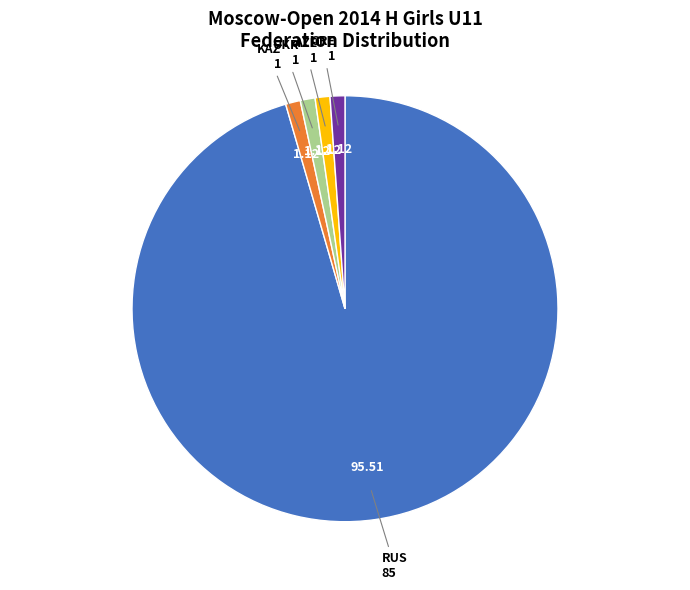

What is the ratio of the value at KAZ to the value at UKR?

1.0